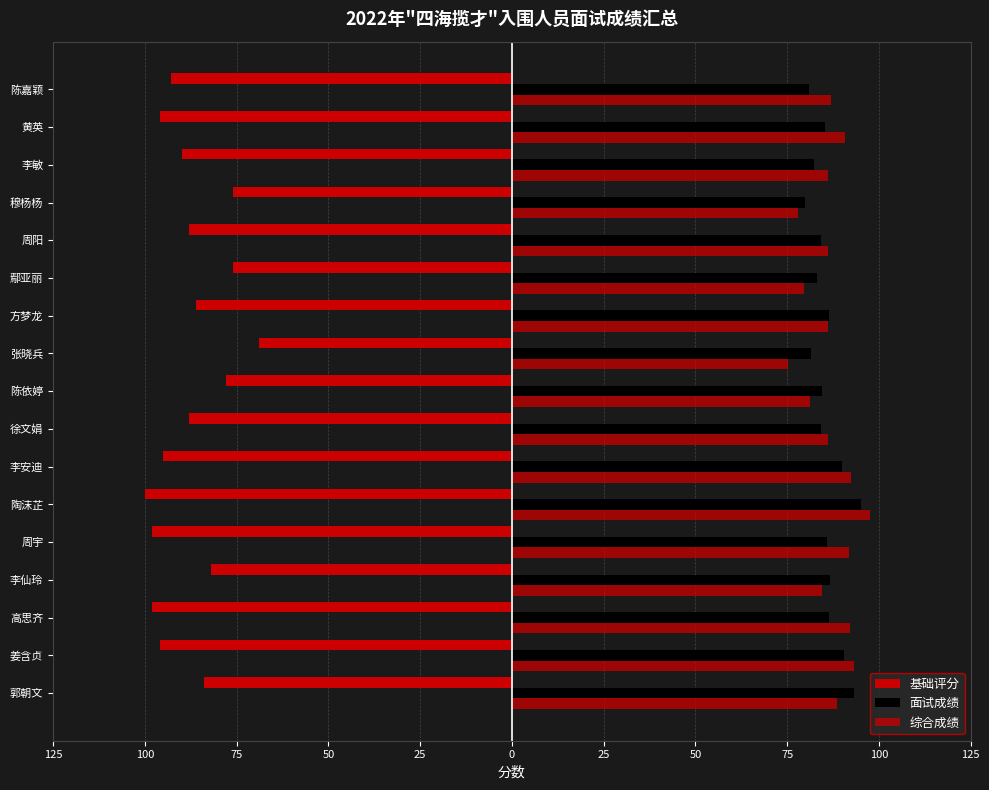

What are all the series names shown in the legend?

基础评分, 面试成绩, 综合成绩